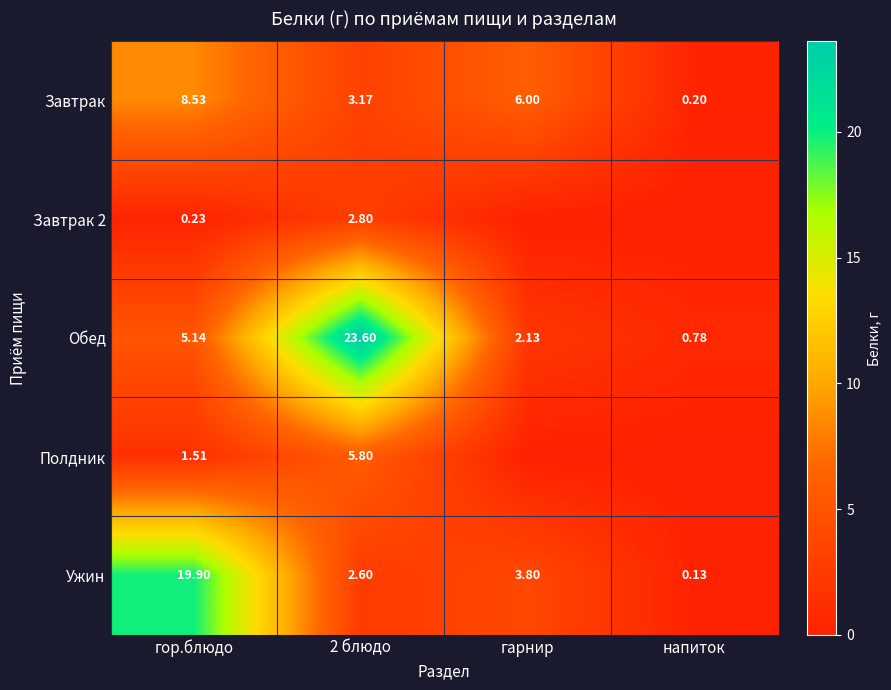

Where is Ужин nearest to the value 10?

гарнир